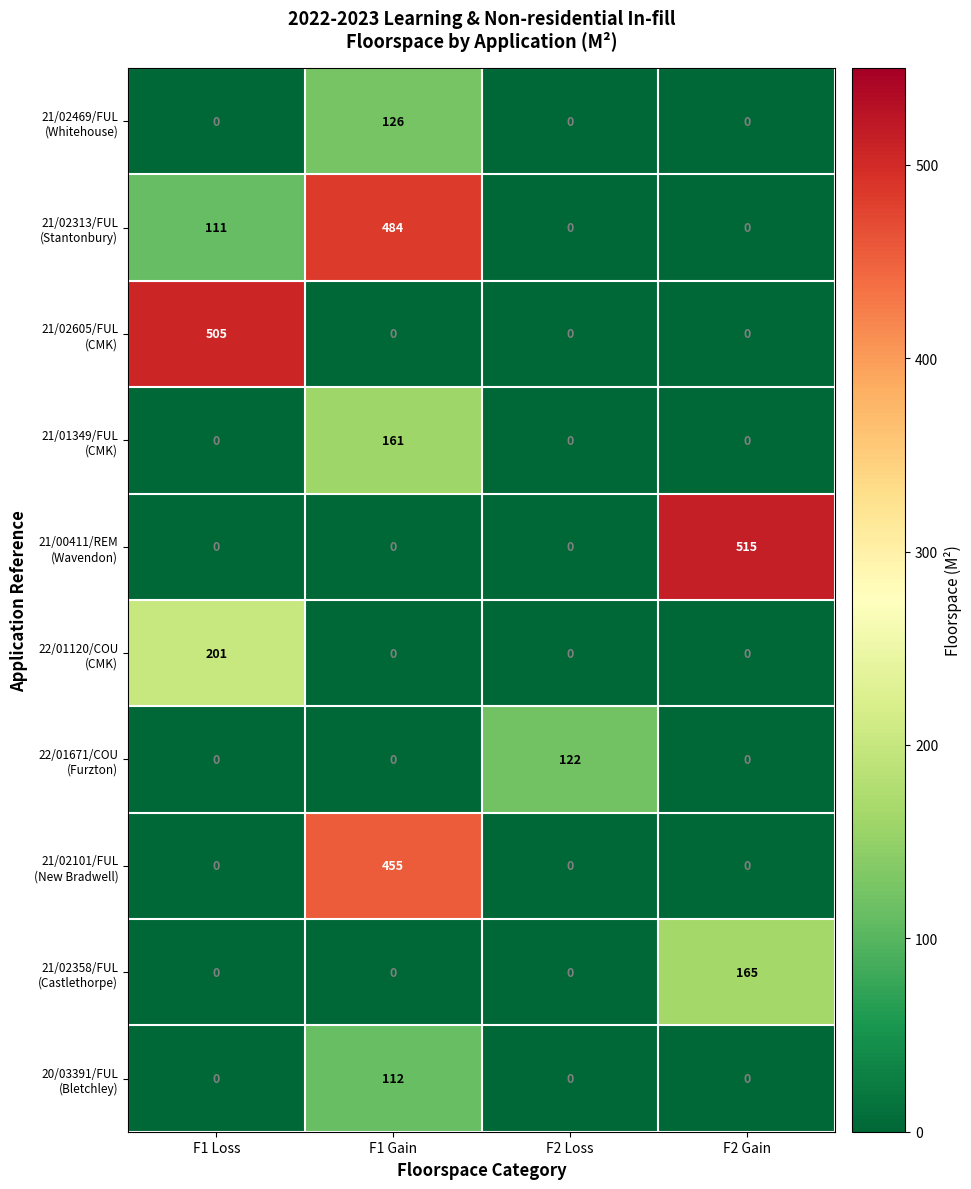

At which category is the sum across all series the highest?

F1 Gain